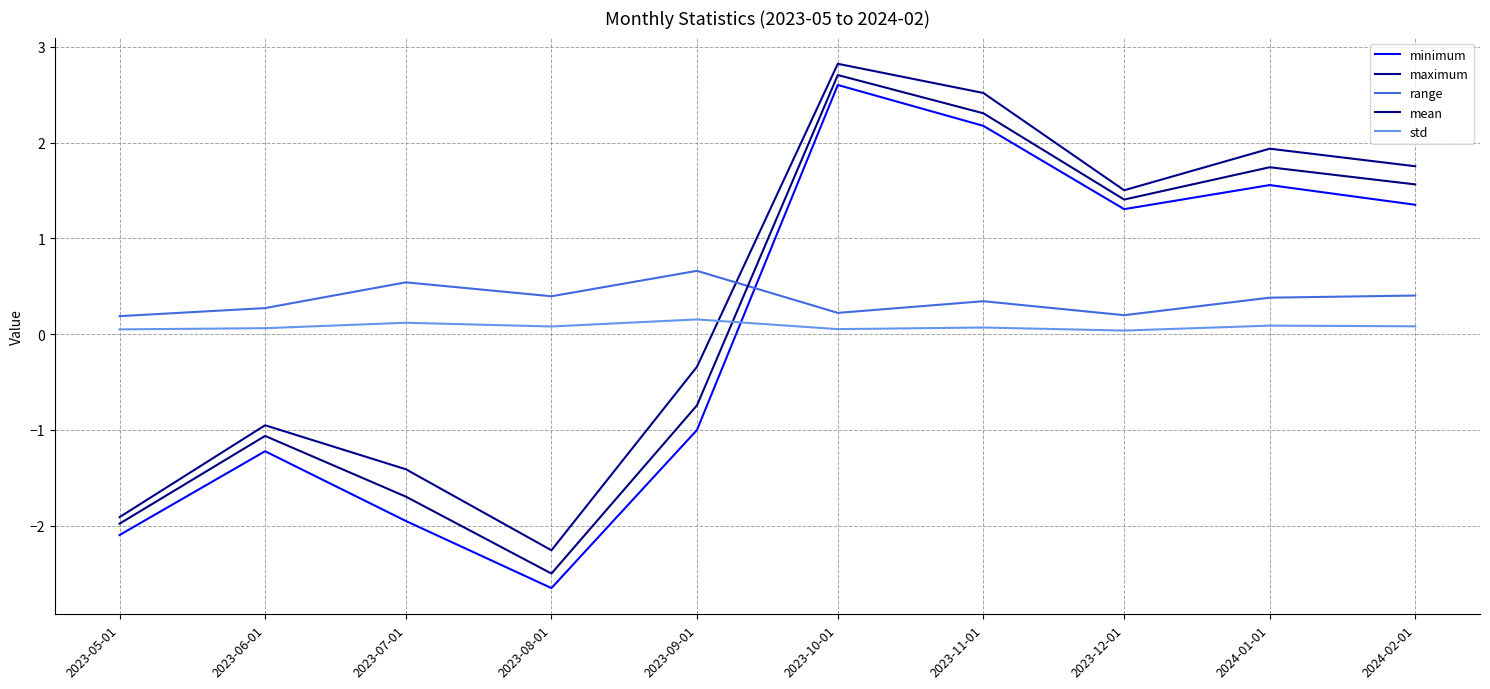

Reading right to left, extract all data points from this chart.

minimum: 2024-02-01=1.4	2024-01-01=1.6	2023-12-01=1.3	2023-11-01=2.2	2023-10-01=2.6	2023-09-01=-1.0	2023-08-01=-2.7	2023-07-01=-2.0	2023-06-01=-1.2	2023-05-01=-2.1
maximum: 2024-02-01=1.8	2024-01-01=1.9	2023-12-01=1.5	2023-11-01=2.5	2023-10-01=2.8	2023-09-01=-0.3	2023-08-01=-2.3	2023-07-01=-1.4	2023-06-01=-1.0	2023-05-01=-1.9
range: 2024-02-01=0.4	2024-01-01=0.4	2023-12-01=0.2	2023-11-01=0.3	2023-10-01=0.2	2023-09-01=0.7	2023-08-01=0.4	2023-07-01=0.5	2023-06-01=0.3	2023-05-01=0.2
mean: 2024-02-01=1.6	2024-01-01=1.7	2023-12-01=1.4	2023-11-01=2.3	2023-10-01=2.7	2023-09-01=-0.7	2023-08-01=-2.5	2023-07-01=-1.7	2023-06-01=-1.1	2023-05-01=-2.0
std: 2024-02-01=0.1	2024-01-01=0.1	2023-12-01=0.0	2023-11-01=0.1	2023-10-01=0.1	2023-09-01=0.2	2023-08-01=0.1	2023-07-01=0.1	2023-06-01=0.1	2023-05-01=0.0